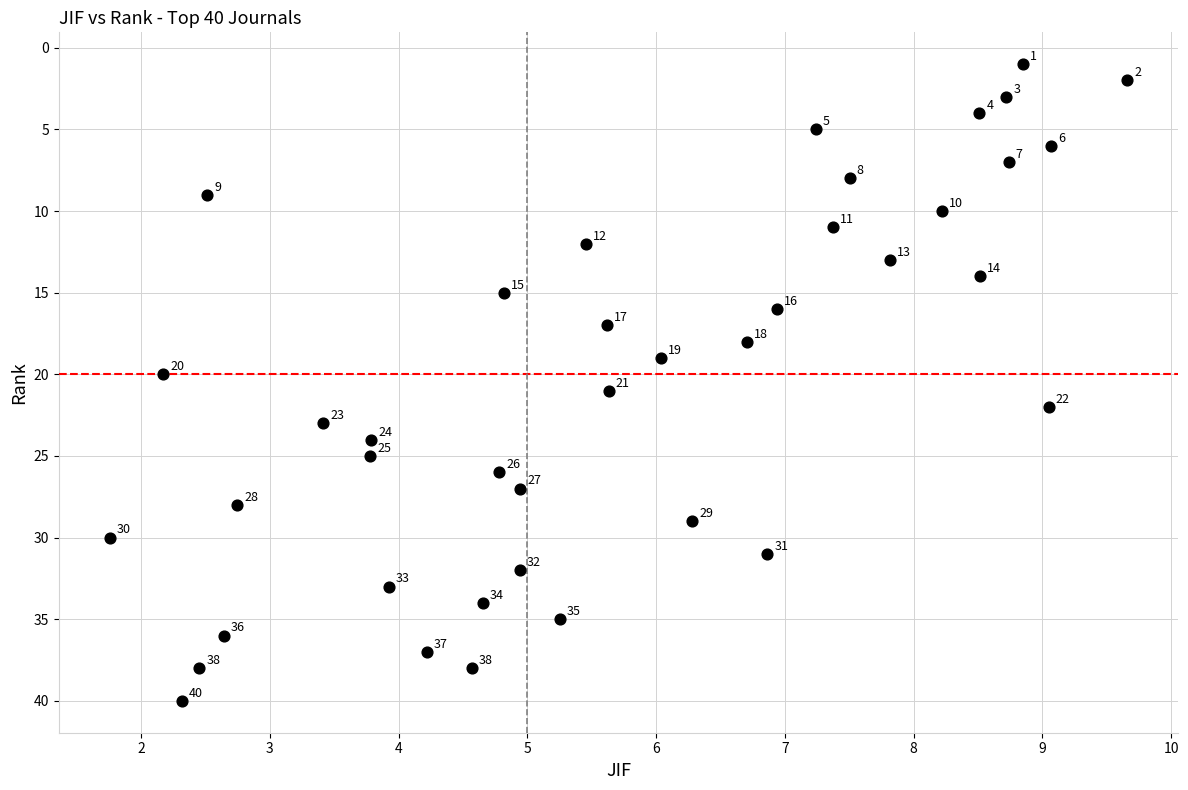

What is the range of Y values (max minus min)?

39